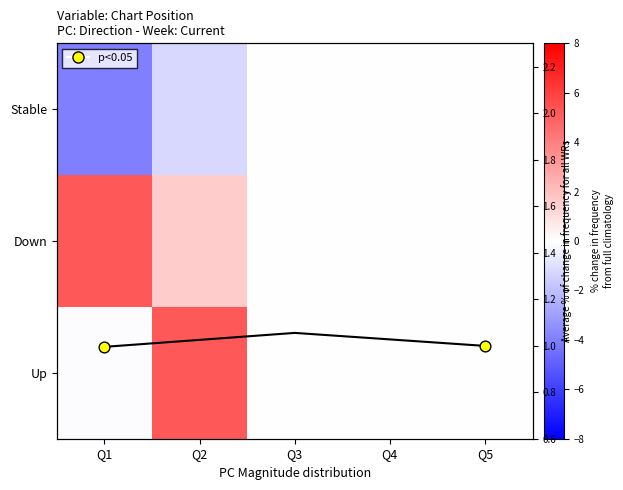

How many values in Up are above zero?

1